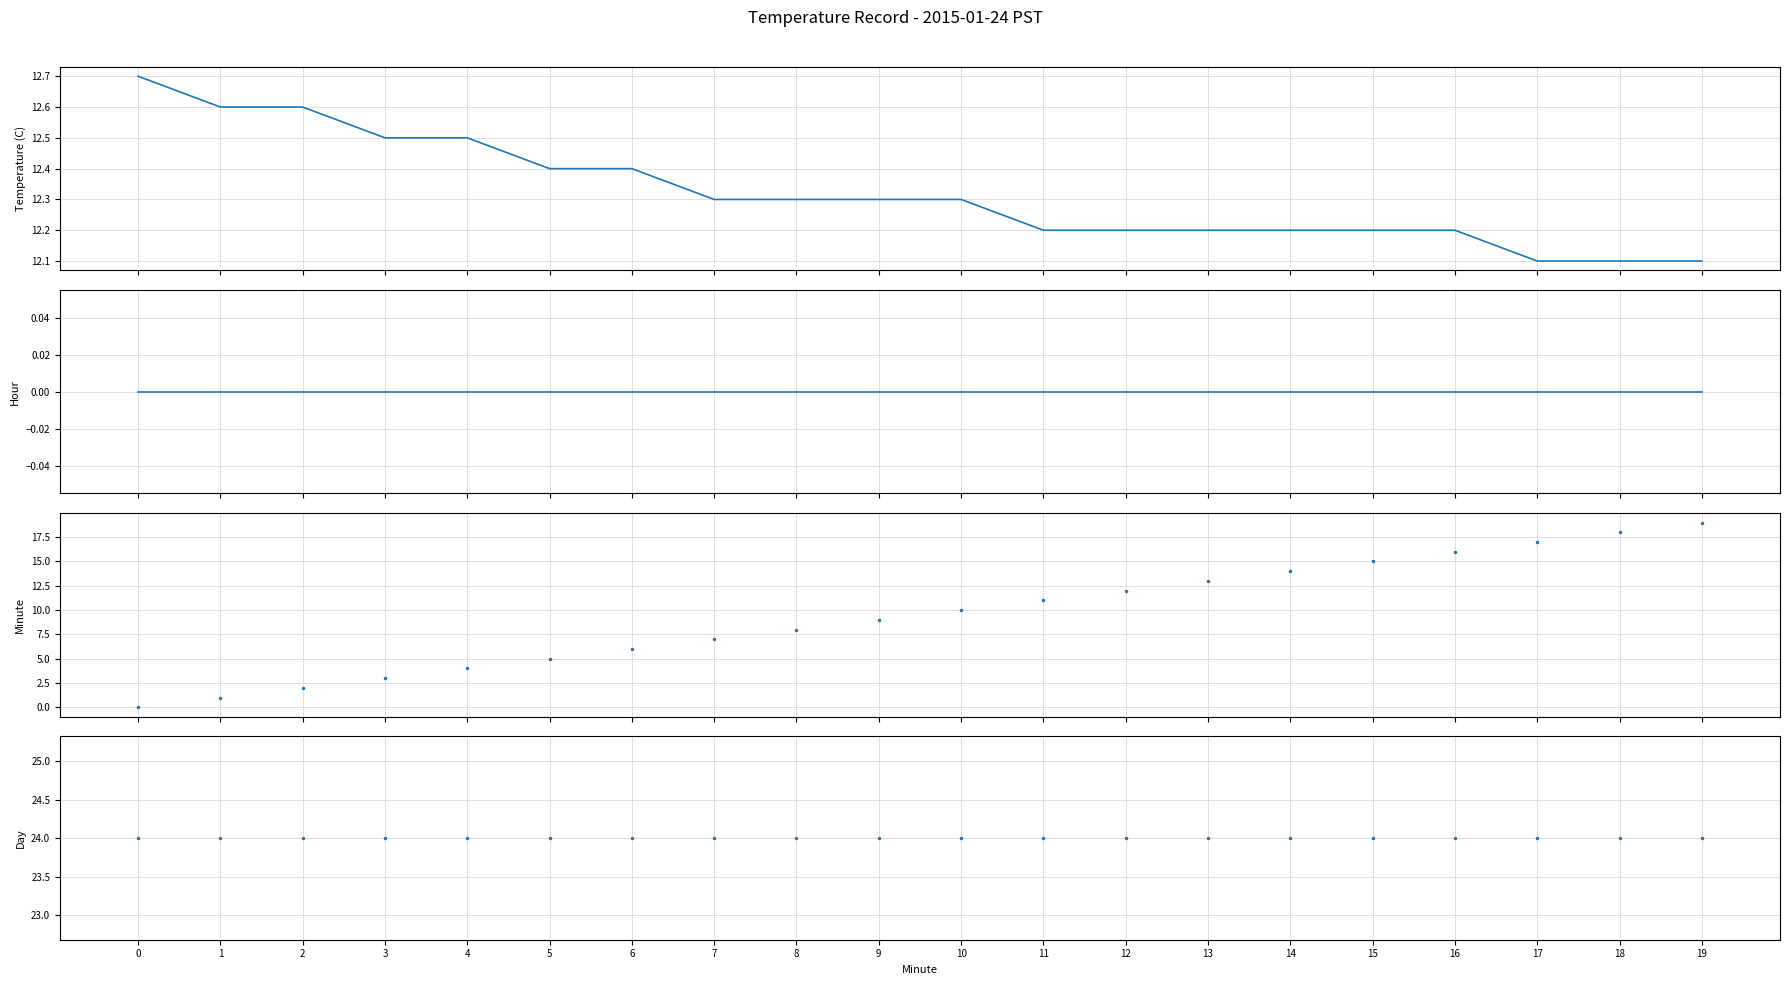

What is the greatest value displayed?

24.0